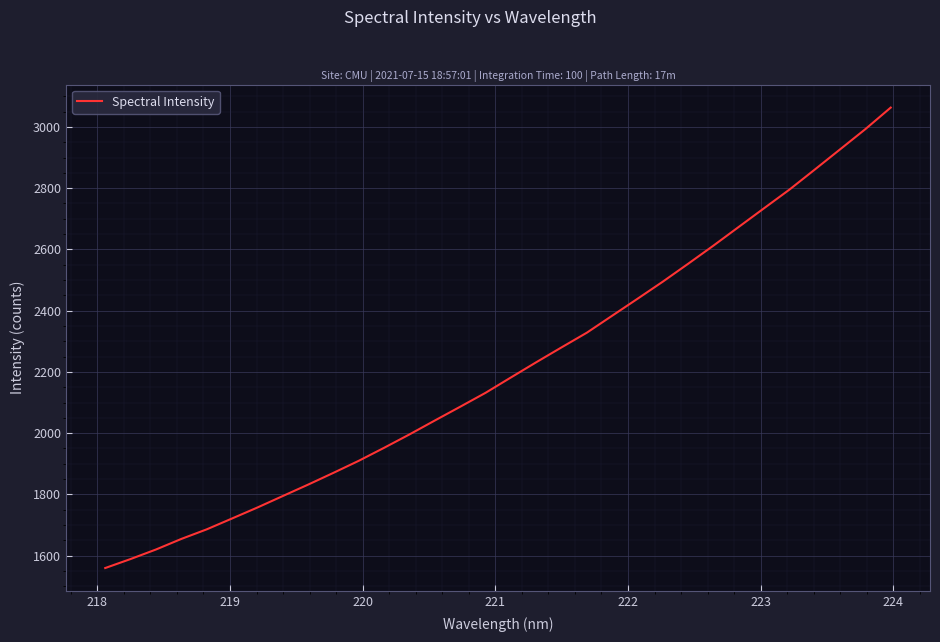

Does the chart display data point markers on the line(s)?

No